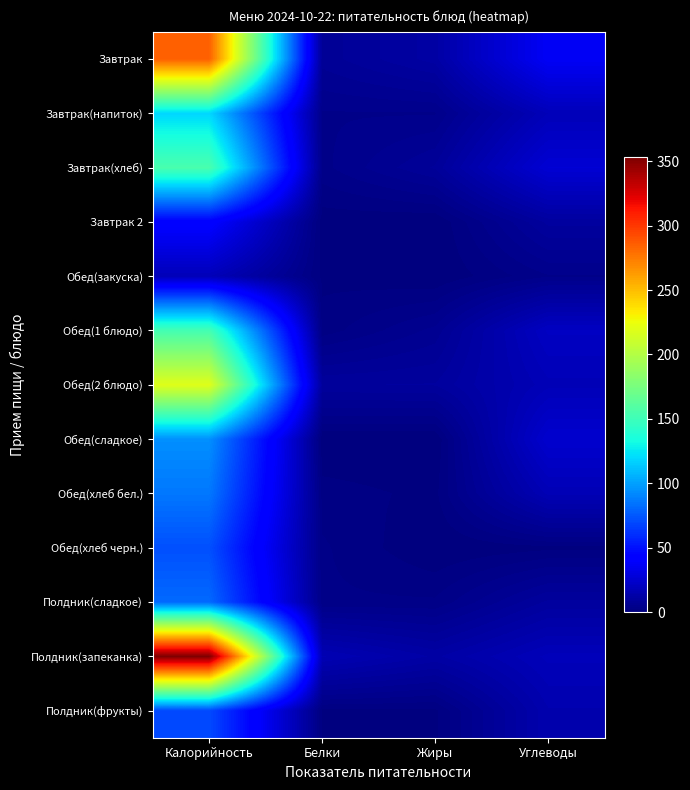

What is the maximum value shown in the chart?

353.0